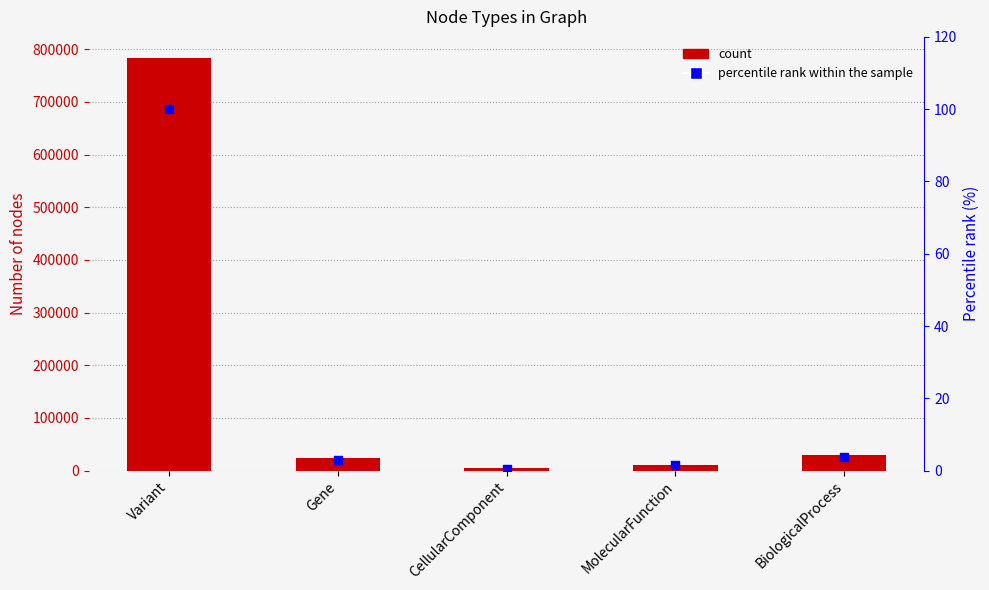

Which series has the widest spread of Y values?

Number of nodes